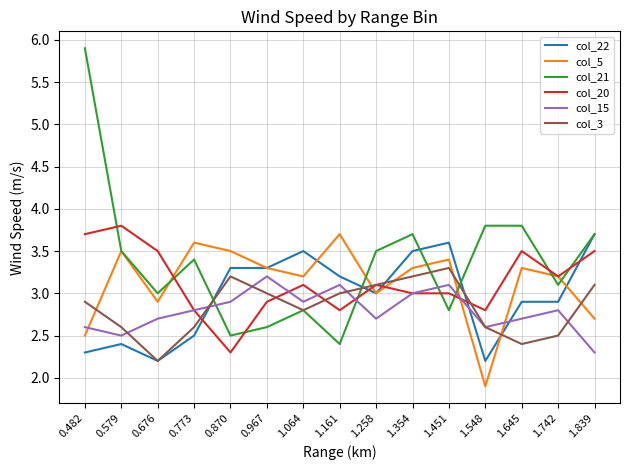

What is the greatest value displayed?

5.9